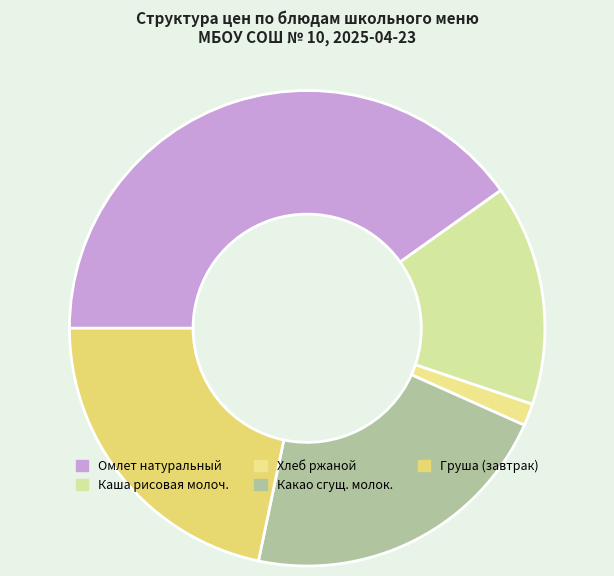

Which category has the biggest portion of the pie?

Омлет натуральный